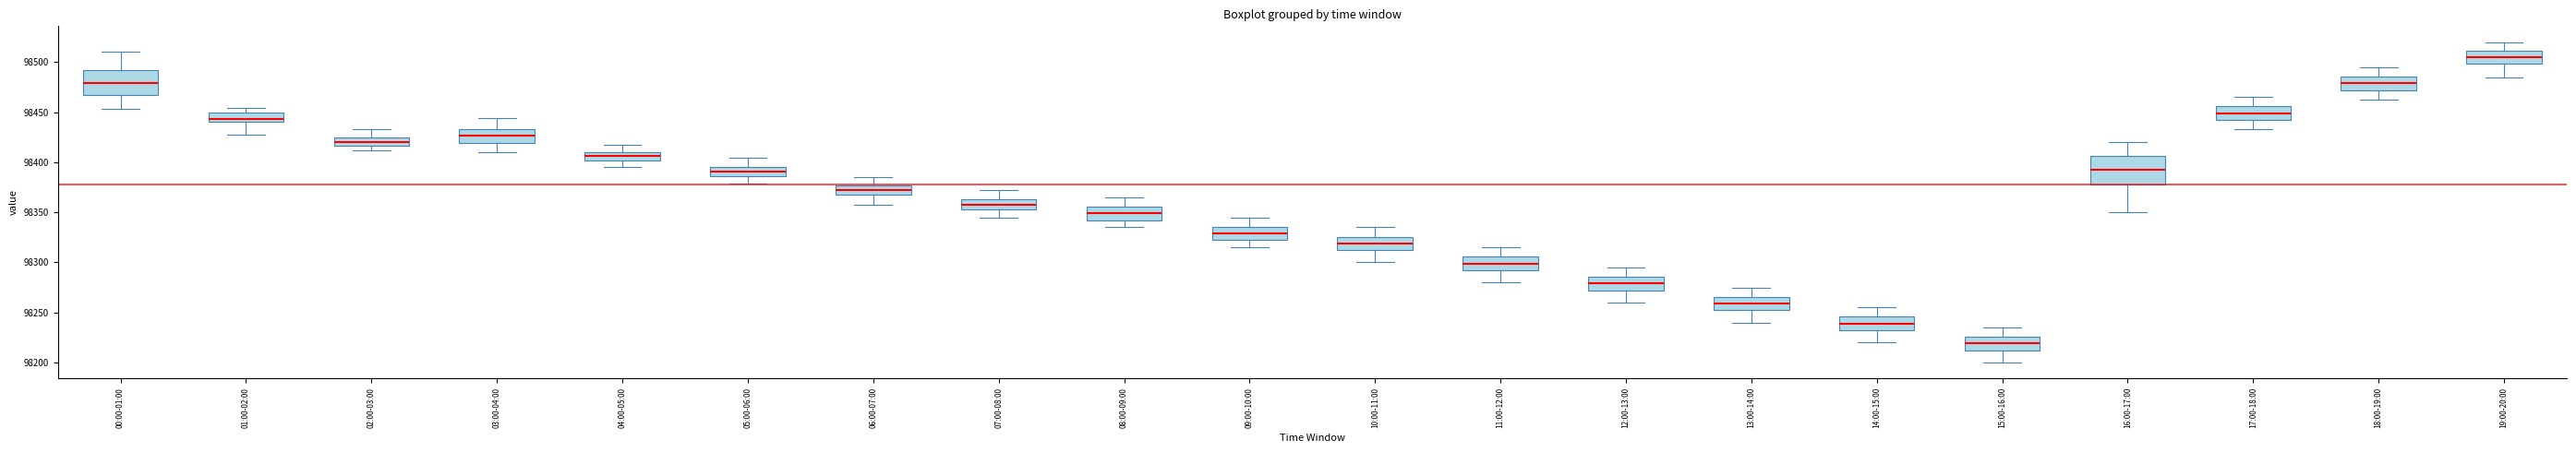

Reading left to right, read every box against the y-axis: the position of its median line, the range the box covers, and the ends of its whiskers. The values are not printed on the chart, so give them approximately, as read against the axis.

00:00-01:00: median 98480, box 98465 to 98490, whiskers 98455 to 98510
01:00-02:00: median 98445, box 98440 to 98450, whiskers 98430 to 98455
02:00-03:00: median 98420, box 98415 to 98425, whiskers 98410 to 98435
03:00-04:00: median 98425, box 98420 to 98435, whiskers 98410 to 98445
04:00-05:00: median 98405, box 98400 to 98410, whiskers 98395 to 98415
05:00-06:00: median 98390, box 98385 to 98395, whiskers 98380 to 98405
06:00-07:00: median 98375 (inside the box), box 98365 to 98375, whiskers 98360 to 98385
07:00-08:00: median 98360, box 98355 to 98365, whiskers 98345 to 98370
08:00-09:00: median 98350, box 98340 to 98355, whiskers 98335 to 98365
09:00-10:00: median 98330, box 98320 to 98335, whiskers 98315 to 98345
10:00-11:00: median 98320, box 98310 to 98325, whiskers 98300 to 98335
11:00-12:00: median 98300, box 98290 to 98305, whiskers 98280 to 98315
12:00-13:00: median 98280, box 98270 to 98285, whiskers 98260 to 98295
13:00-14:00: median 98260, box 98250 to 98265, whiskers 98240 to 98275
14:00-15:00: median 98240, box 98230 to 98245, whiskers 98220 to 98255
15:00-16:00: median 98220, box 98210 to 98225, whiskers 98200 to 98235
16:00-17:00: median 98395, box 98380 to 98405, whiskers 98350 to 98420
17:00-18:00: median 98450, box 98440 to 98455, whiskers 98435 to 98465
18:00-19:00: median 98480, box 98470 to 98485, whiskers 98465 to 98495
19:00-20:00: median 98505, box 98500 to 98510, whiskers 98485 to 98520